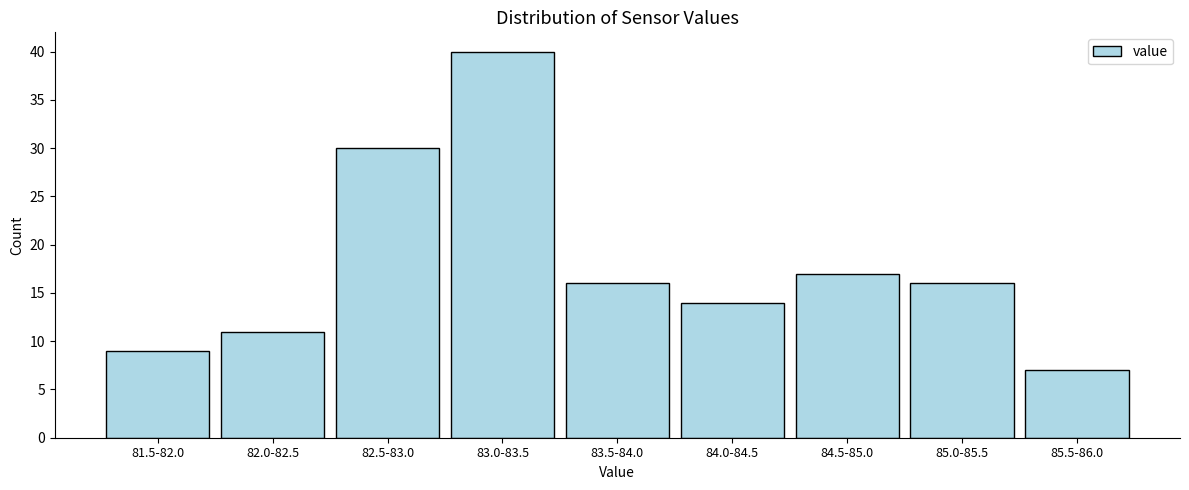

Reading right to left, what are all the values shown in this chart?

7	16	17	14	16	40	30	11	9